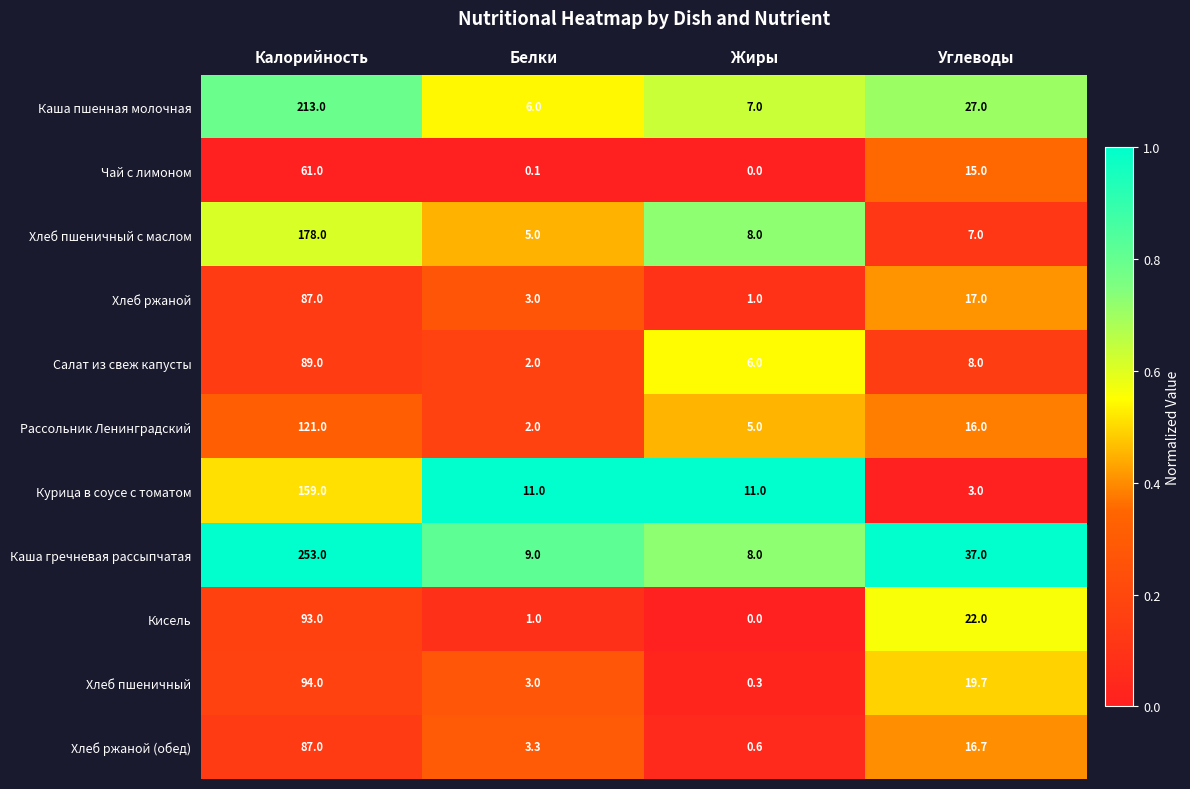

Which series changed the most between Калорийность and Жиры?

Каша гречневая рассыпчатая